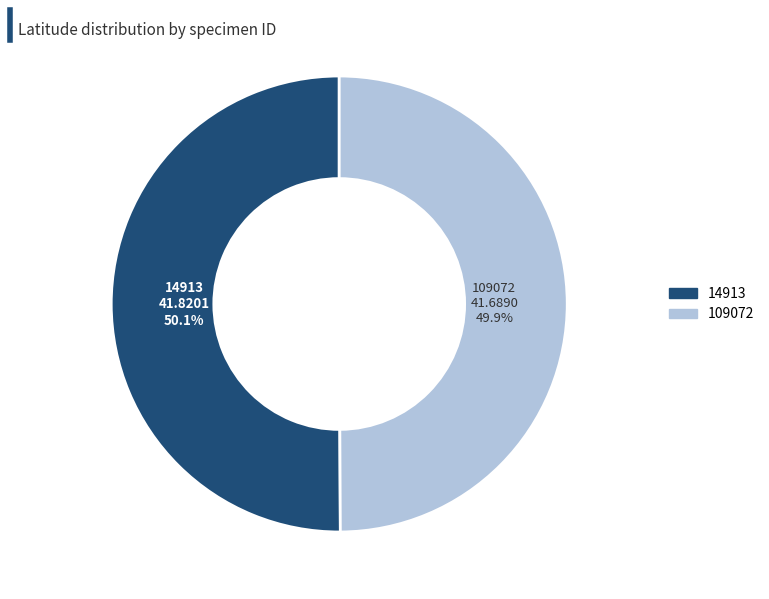

The 109072 slice represents 35% of the pie. True or false?

False